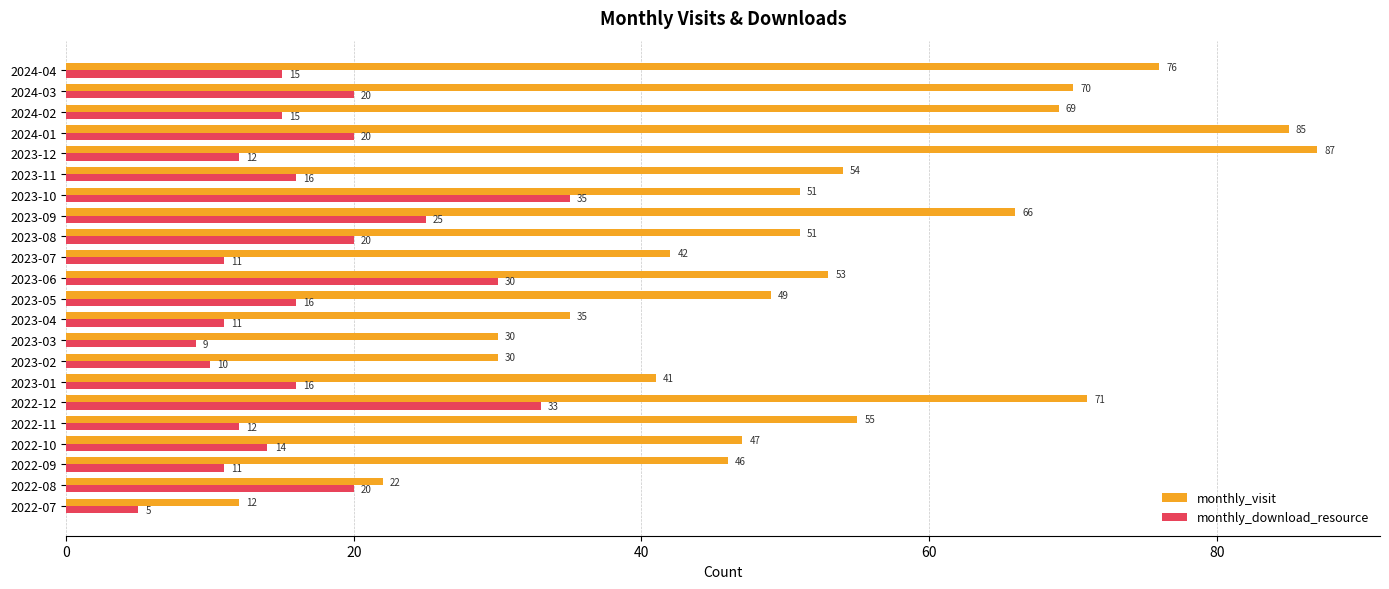

Count the number of data series in this chart.

2